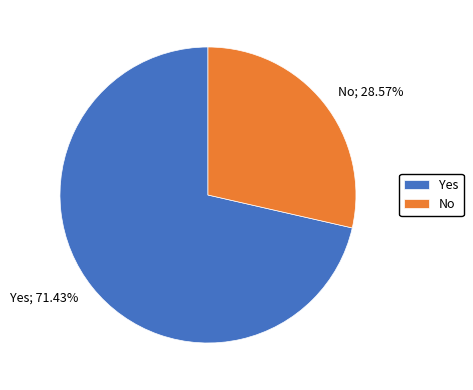

Rank the categories by value from lowest to highest.

No, Yes